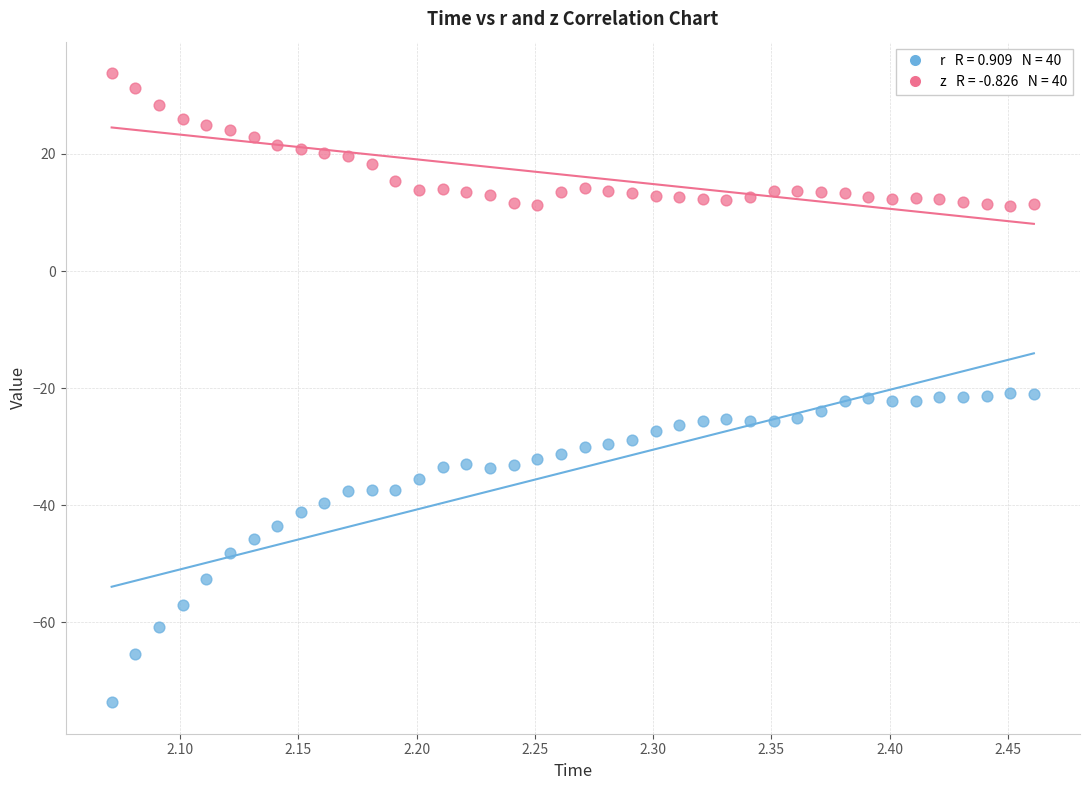

Across all data points, what is the range of X values (max minus min)?

0.4